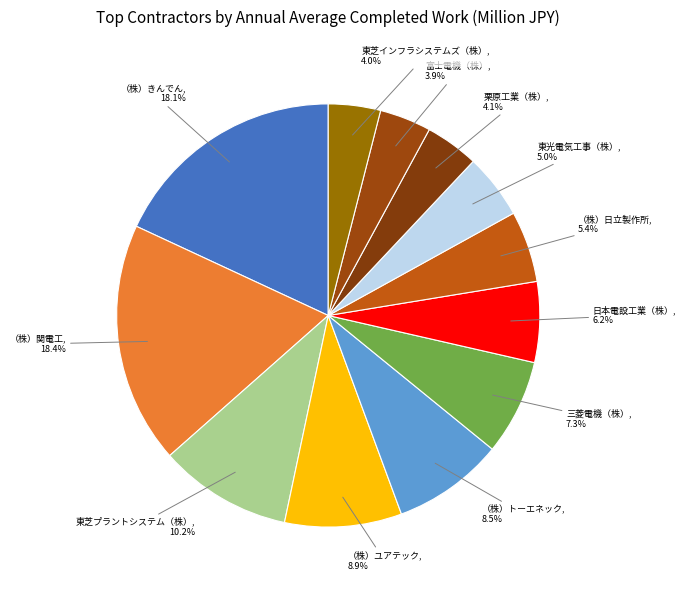

How many segments does this pie chart have?

12